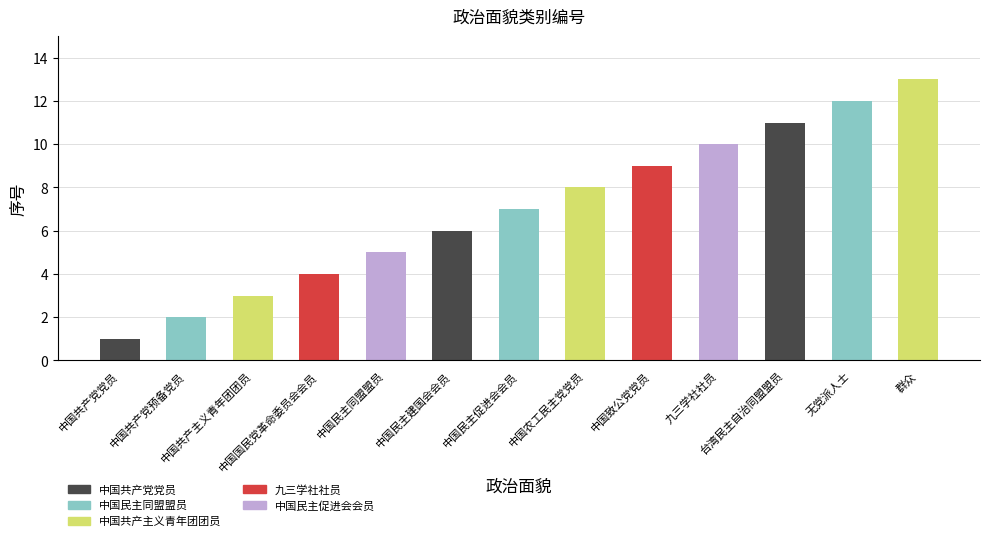

True or false: the data shows 13 at 中国农工民主党党员.

False